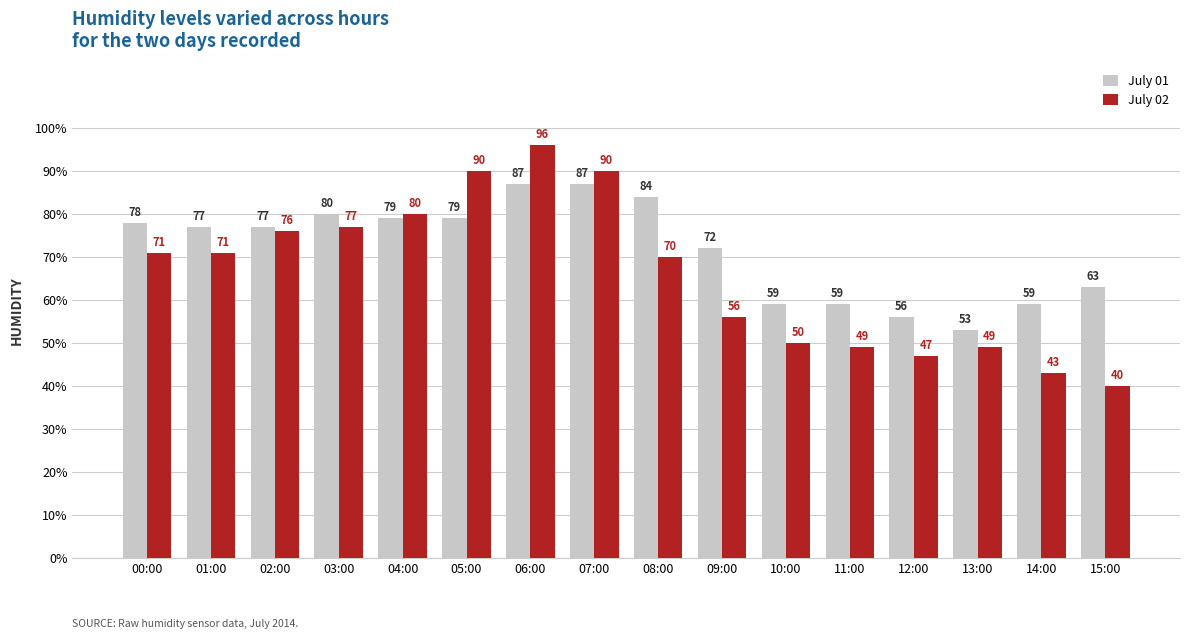

What is the total value across all series at 06:00?

183